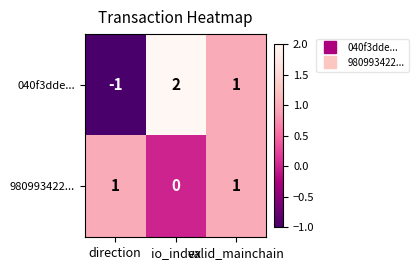

What is the difference between the maximum and minimum values in the 040f3dde... series?

3